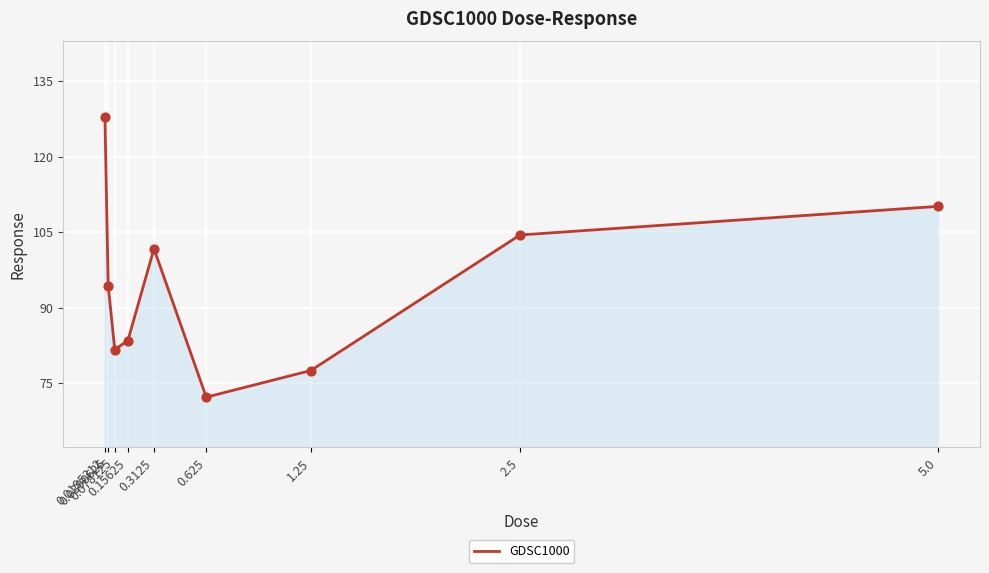

Which has a higher value, 1.25 or 0.625?

1.25